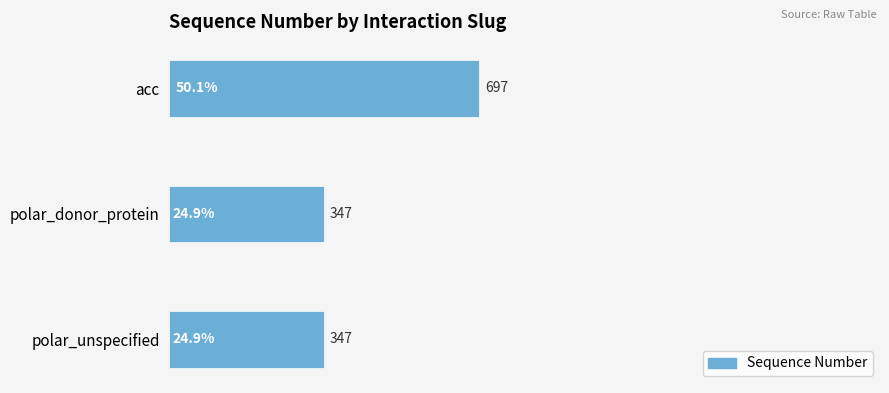

Approximately how many times larger is the value at acc compared to polar_donor_protein?

2.0